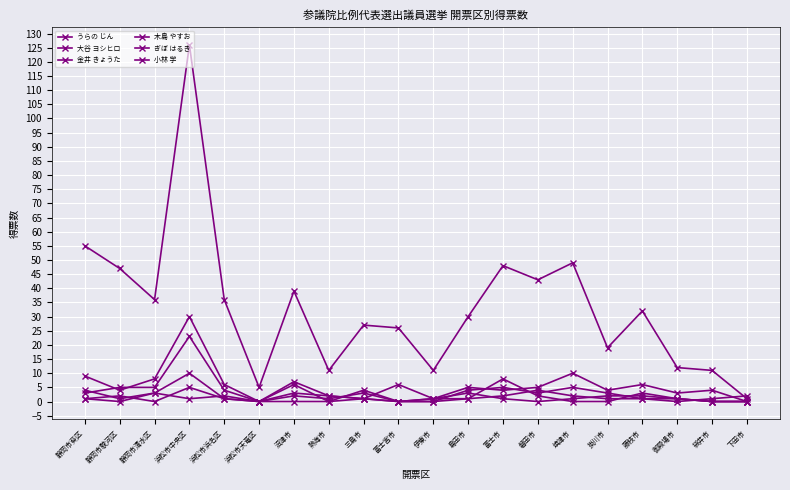

At how many categories does at least one series exceed 89?

1